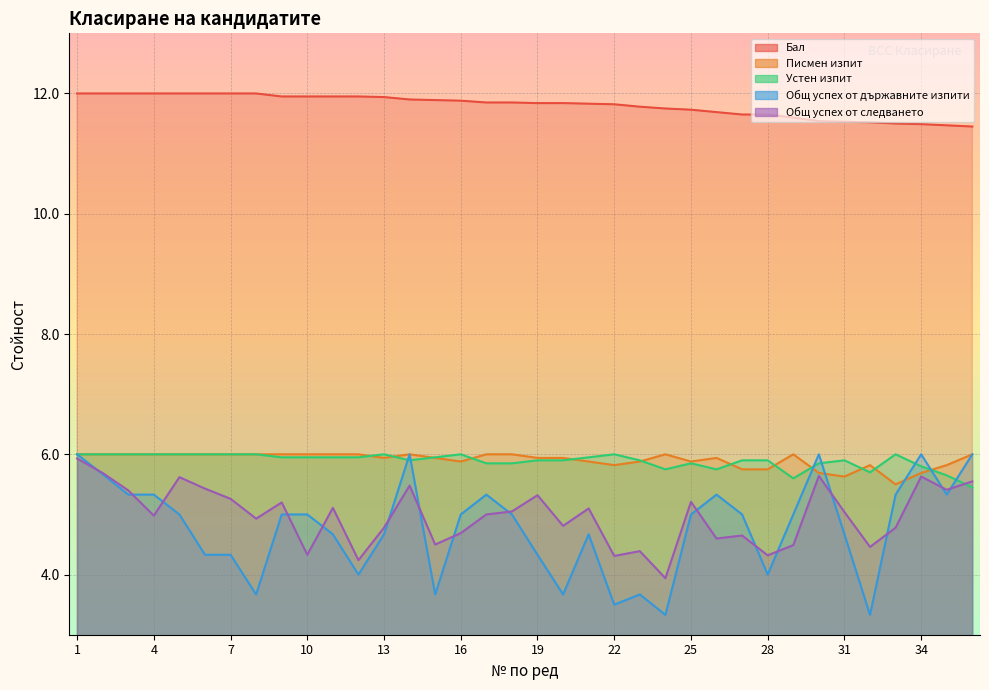

What is the difference between the Устен изпит values at 12 and 24?

0.2